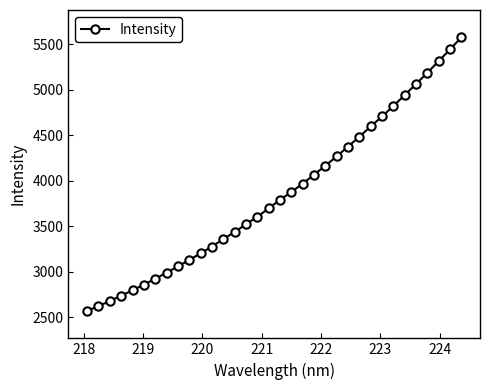

What is the value of the 28th point from the left?

4822.1